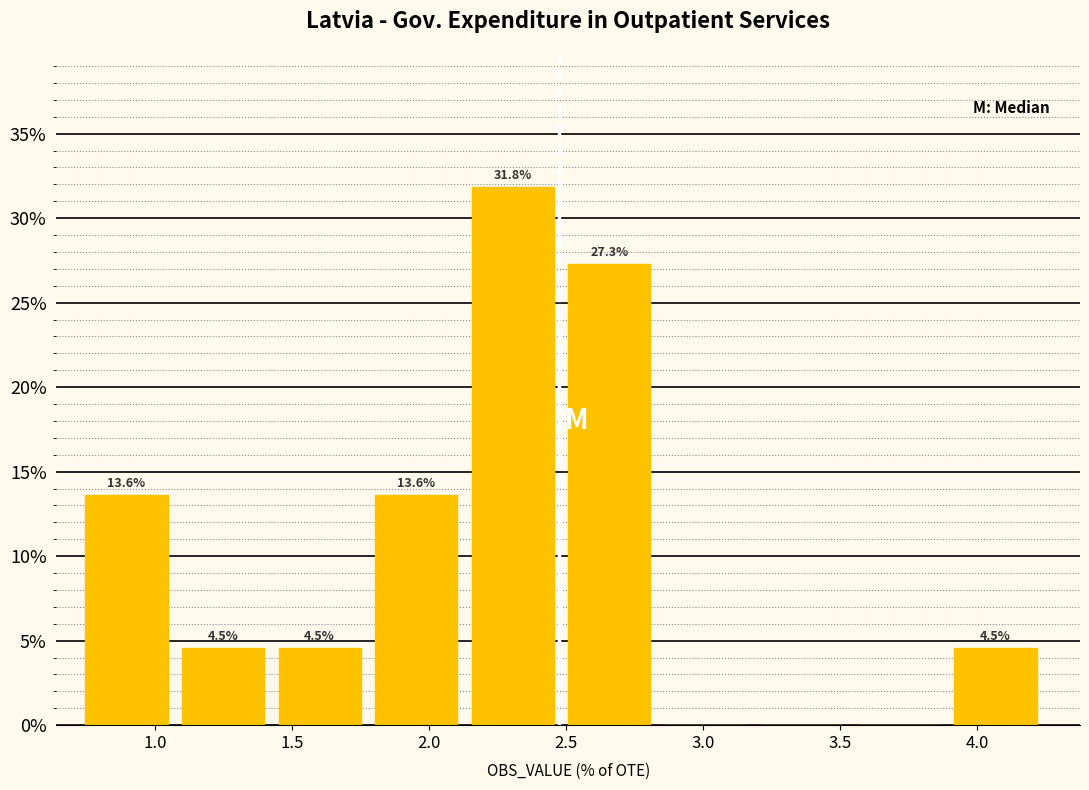

Which range on the x-axis has the tallest bar?

2.15 to 2.50